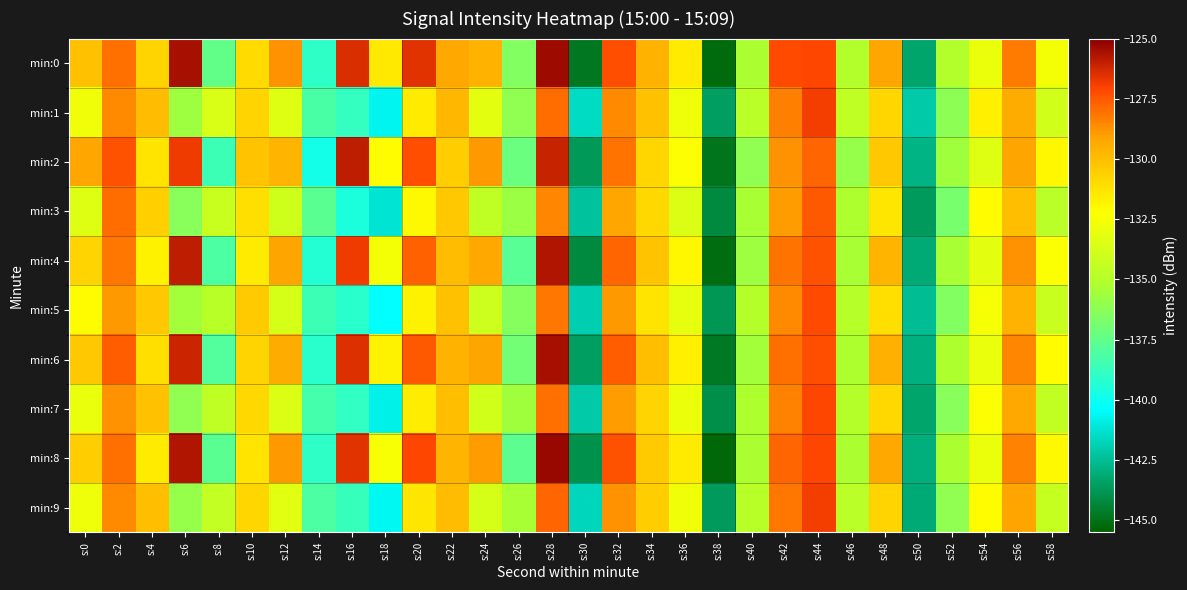

What is the difference between the highest and lowest values at s:32?

1.9